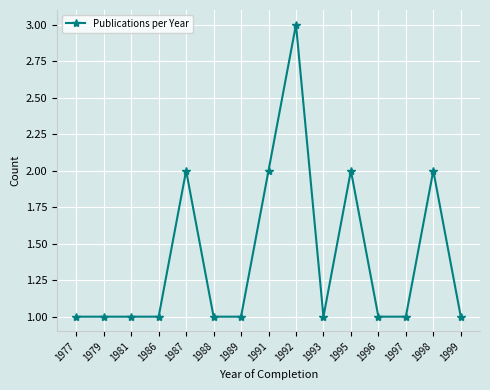

Between 1977 and 1995, which is larger?

1995